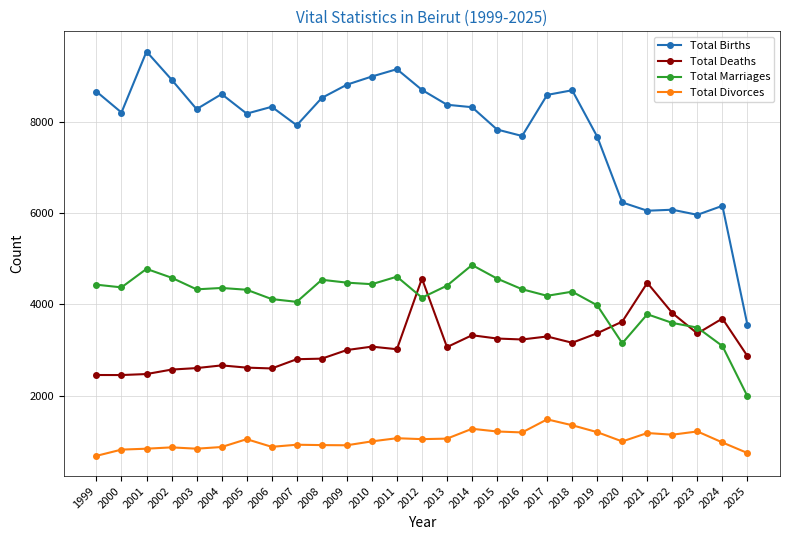

How many data points in Total Divorces are less than 993?

13